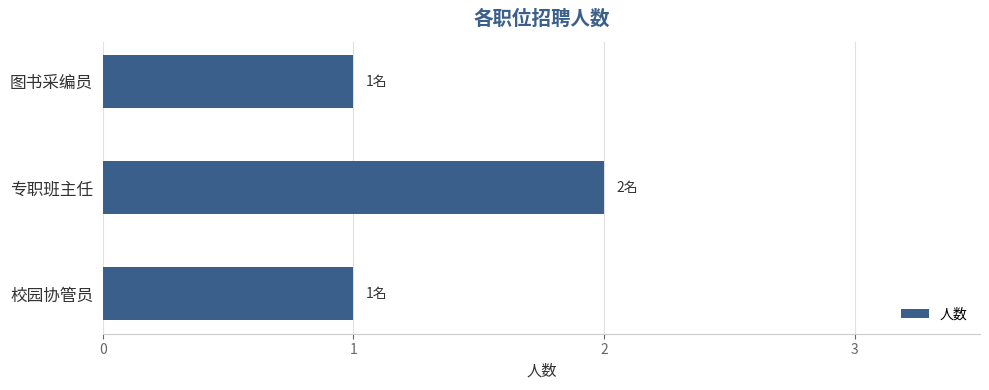

Count the number of categories in the chart.

3